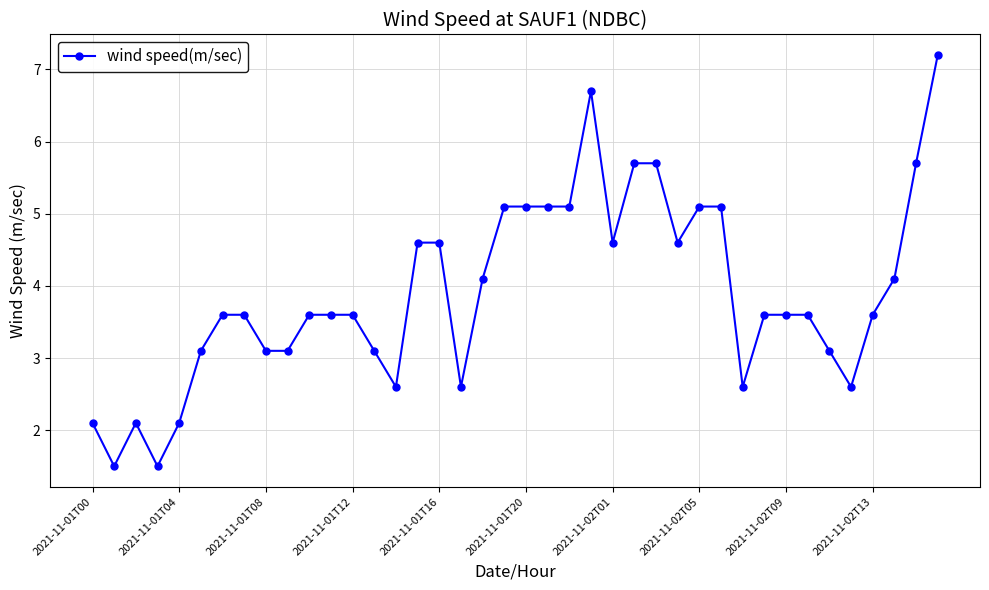

What is the difference between the maximum and minimum values?

5.7